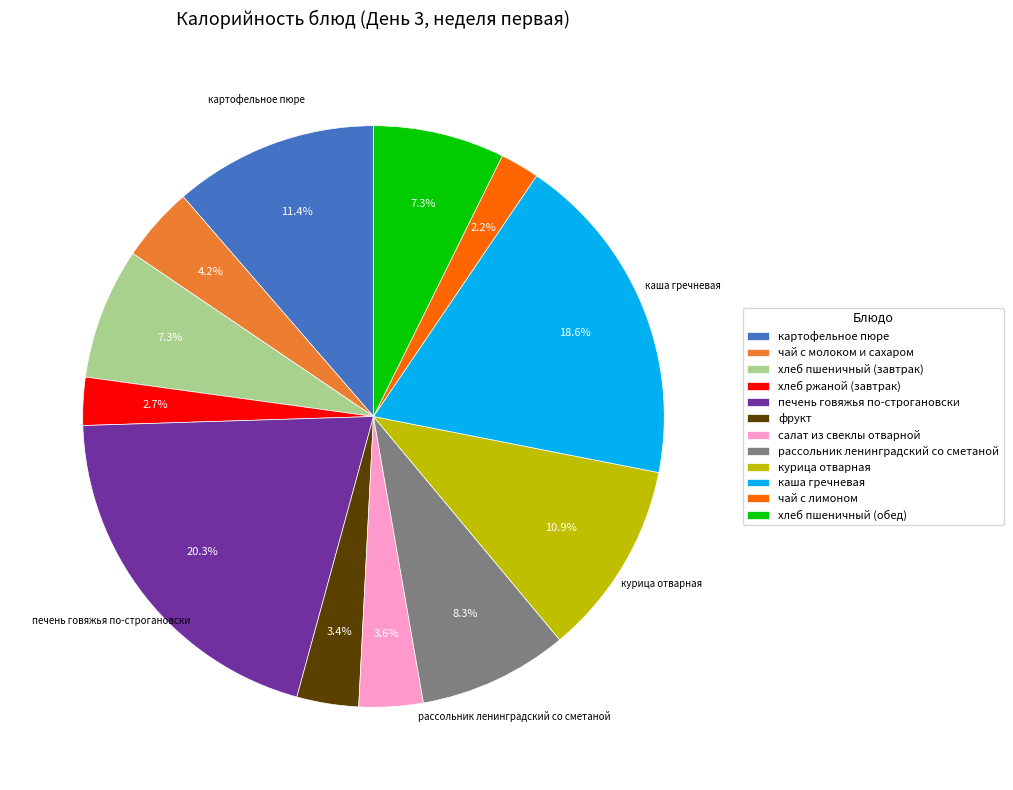

Which slice is the largest?

печень говяжья по-строгановски